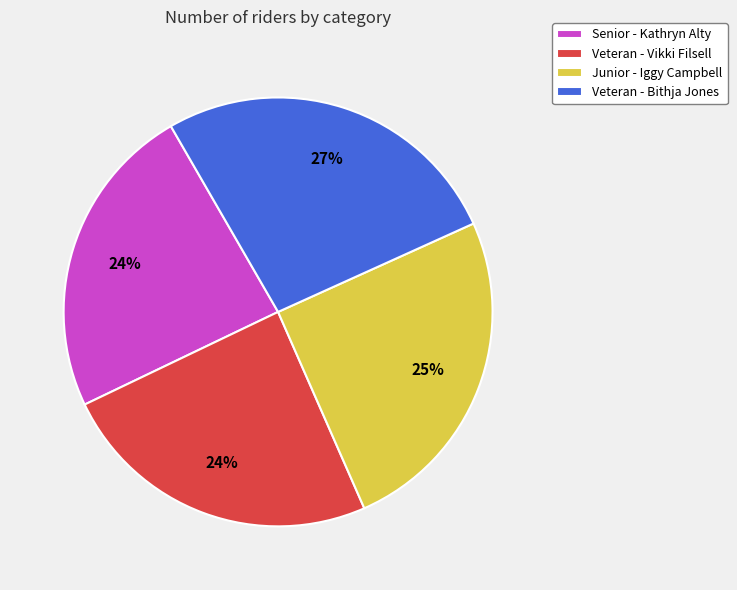

Combined, do Veteran - Vikki Filsell and Veteran - Bithja Jones account for over 50%?

Yes